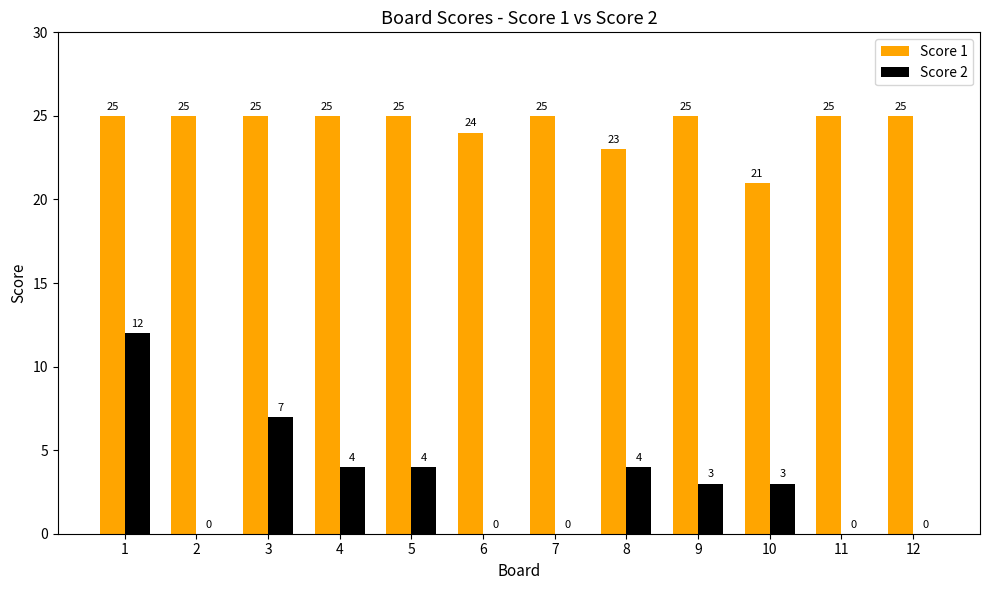

How many categories are shown in the chart?

12